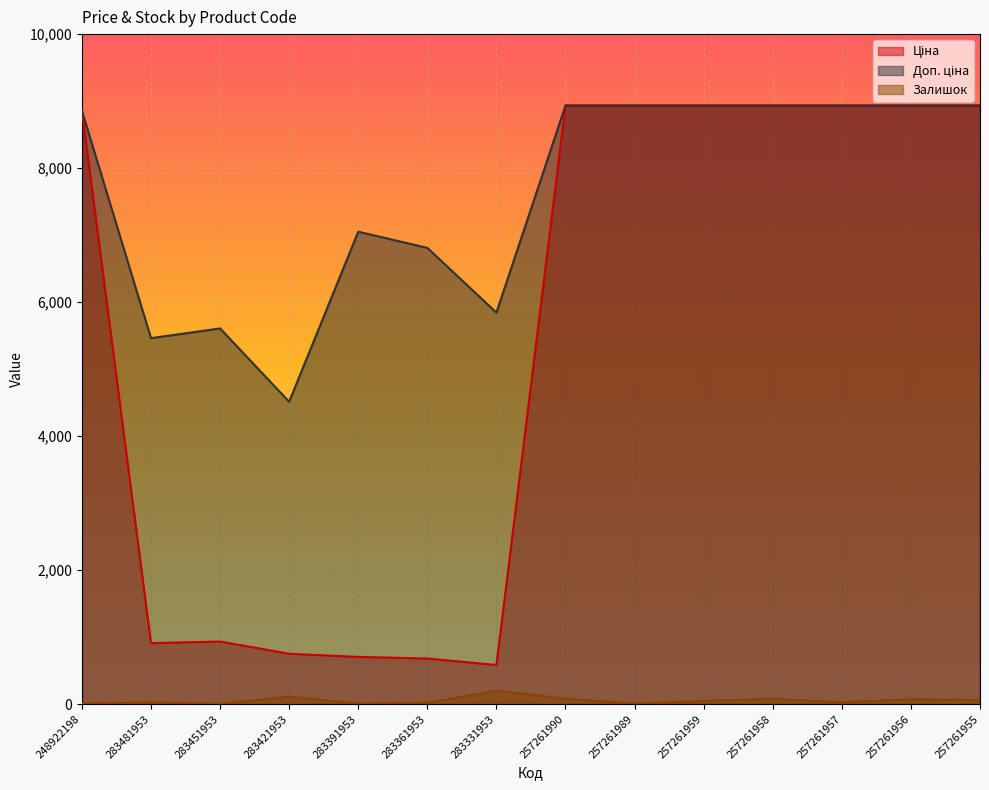

What are all the series names shown in the legend?

Ціна, Доп. ціна, Залишок